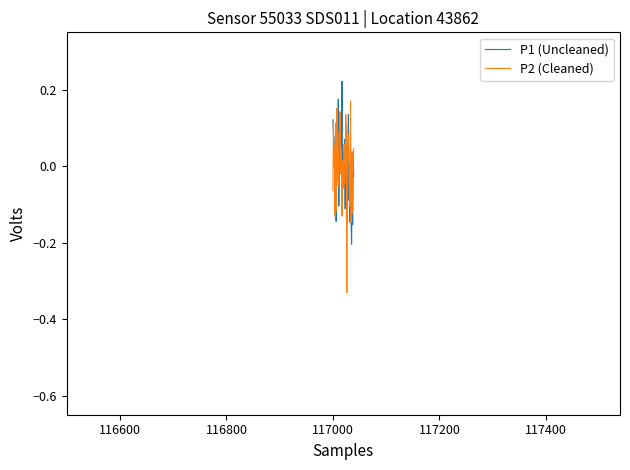

List the series in order of their peak value, lowest first.

P2 (Cleaned), P1 (Uncleaned)